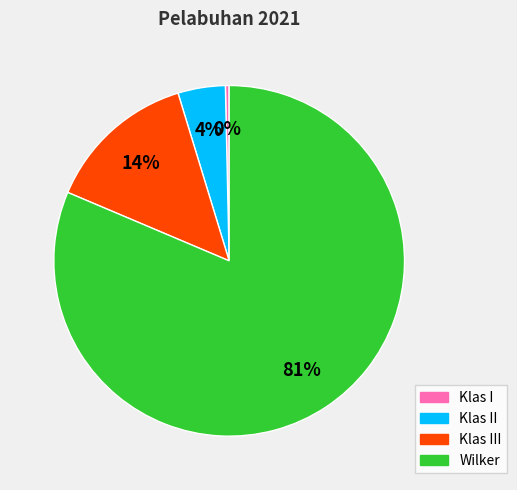

Is Wilker the majority of the pie?

Yes